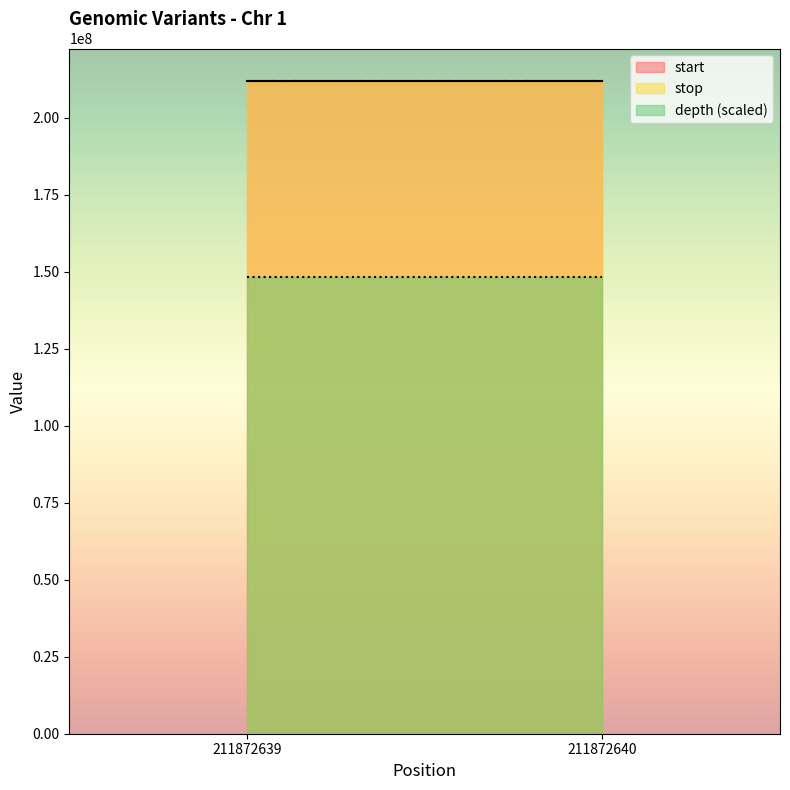

How many values in the start series are below 211872640?

1